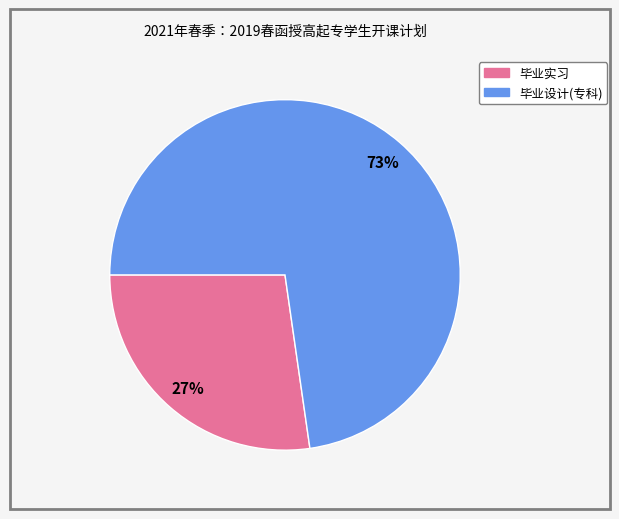

Which has a higher value, 毕业设计(专科) or 毕业实习?

毕业设计(专科)